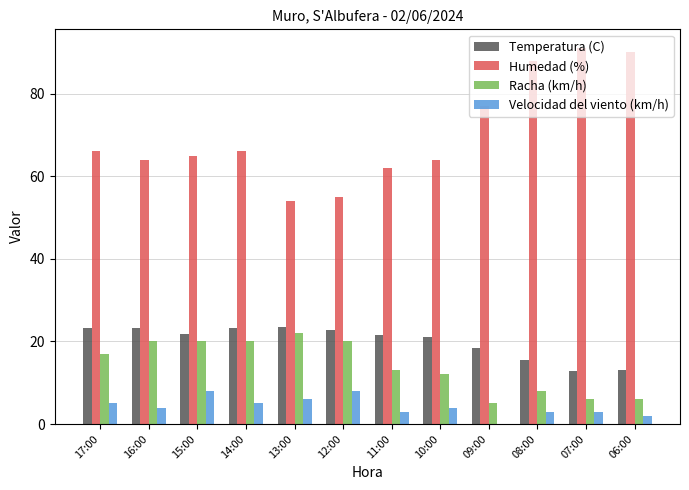

What is the sum of the Humedad (%) values at 06:00 and 10:00?

154.0